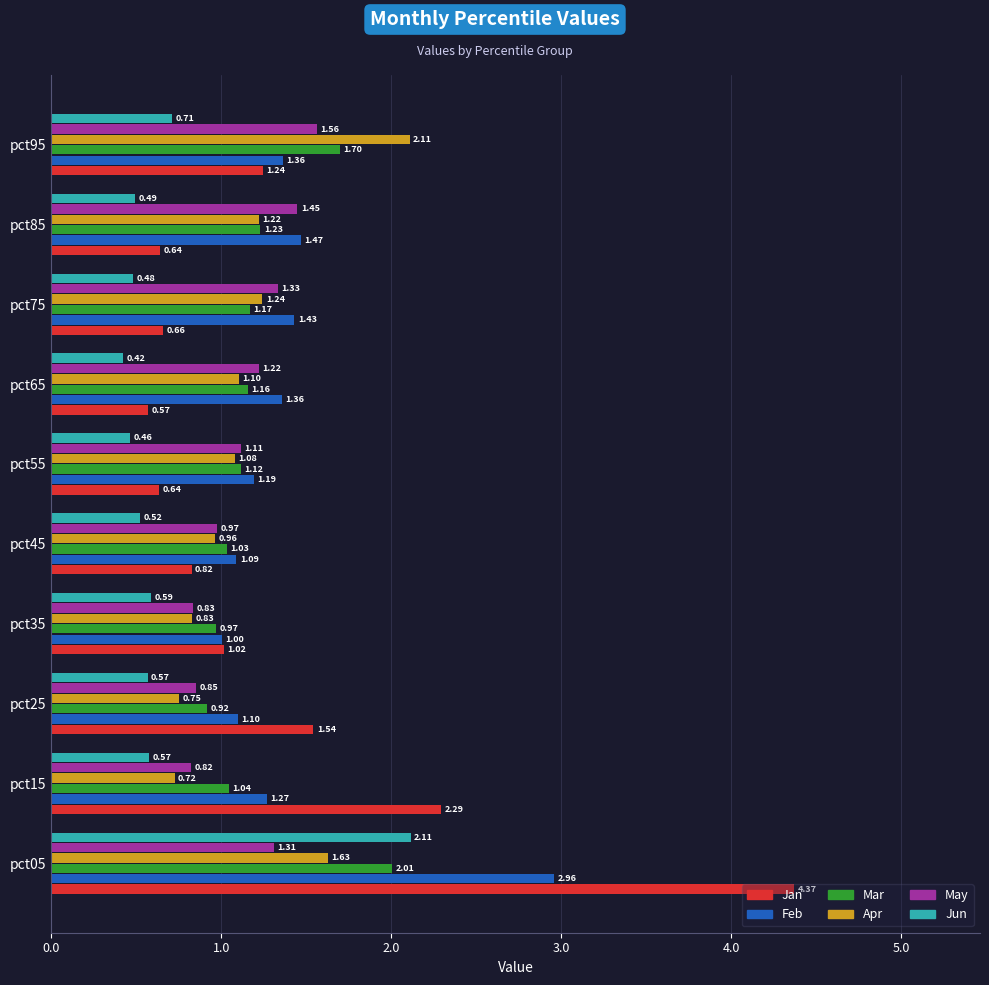

What is the sum of all Jun values?

6.9